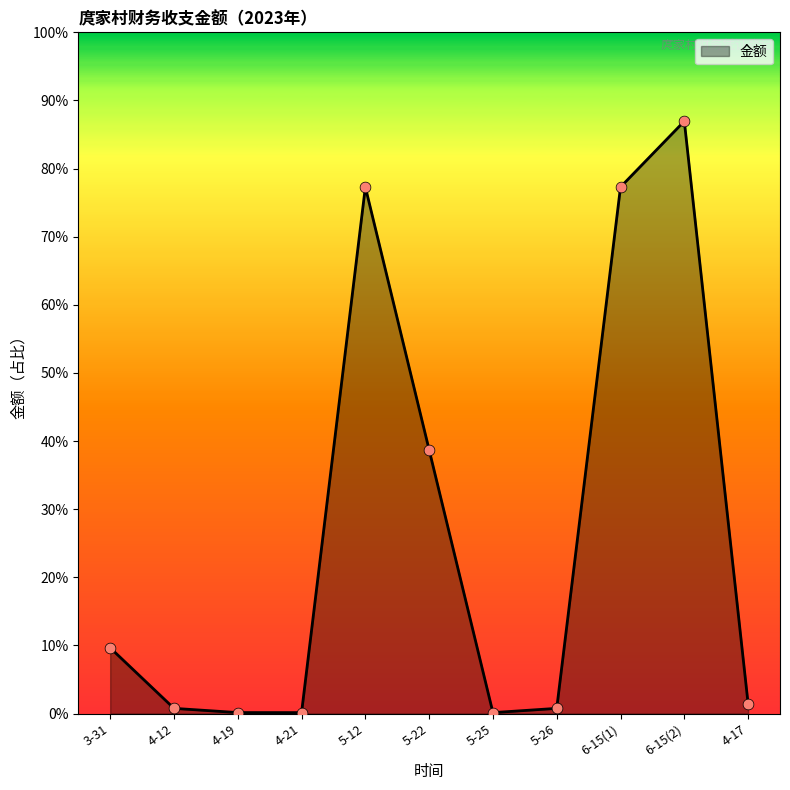

Which has a higher value, 6-15(1) or 3-31?

6-15(1)